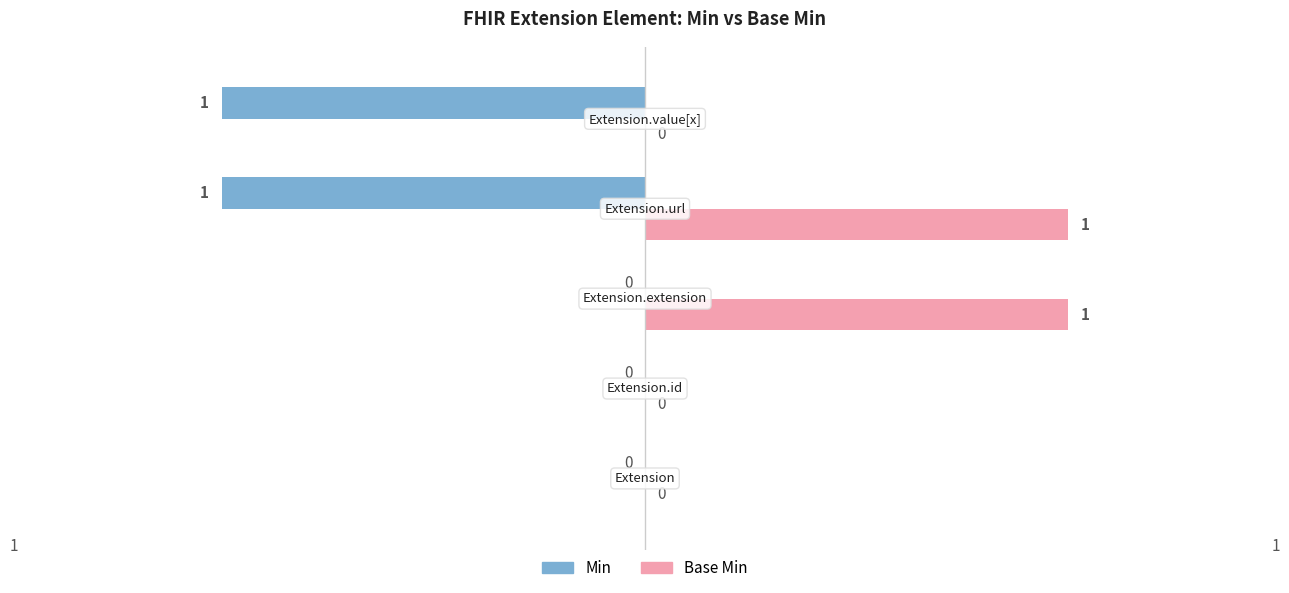

Which series has the largest total across all categories?

Base Min